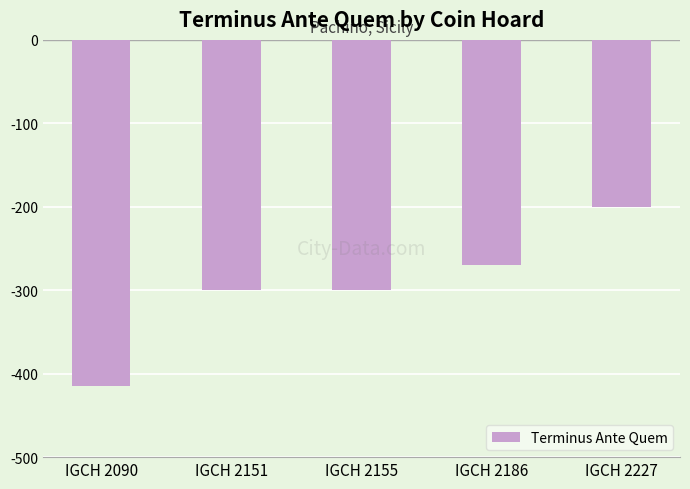

Are the bars grouped side by side (vs. stacked)?

No